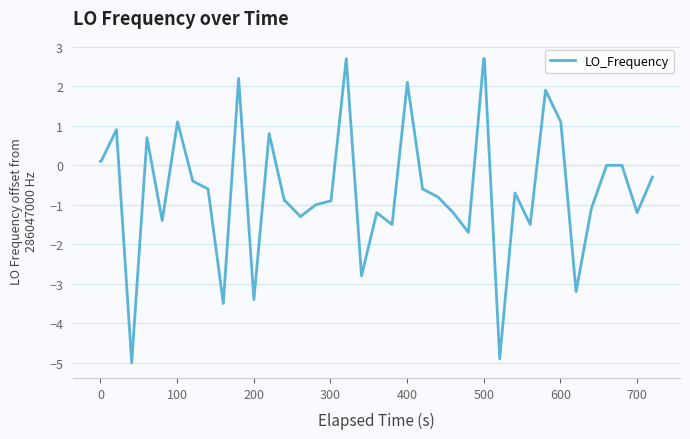

What is the difference between the maximum and minimum values?

7.7